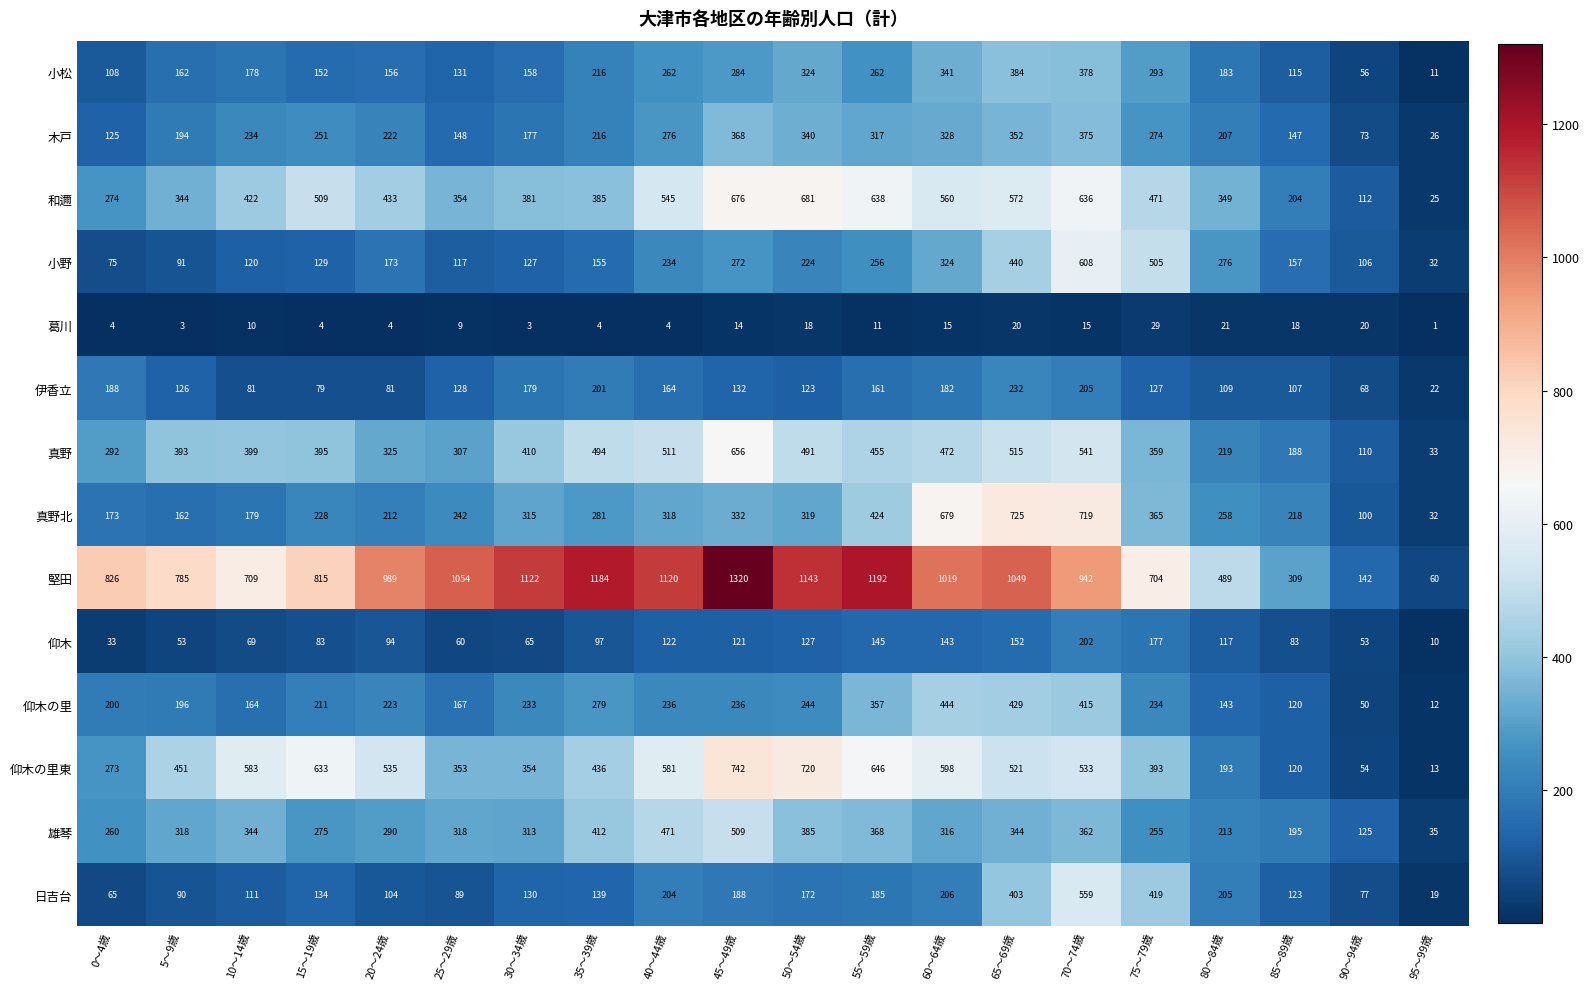

Rank the series by their maximum value, from lowest to highest.

葛川, 仰木, 伊香立, 木戸, 小松, 仰木の里, 雄琴, 日吉台, 小野, 真野, 和邇, 真野北, 仰木の里東, 堅田